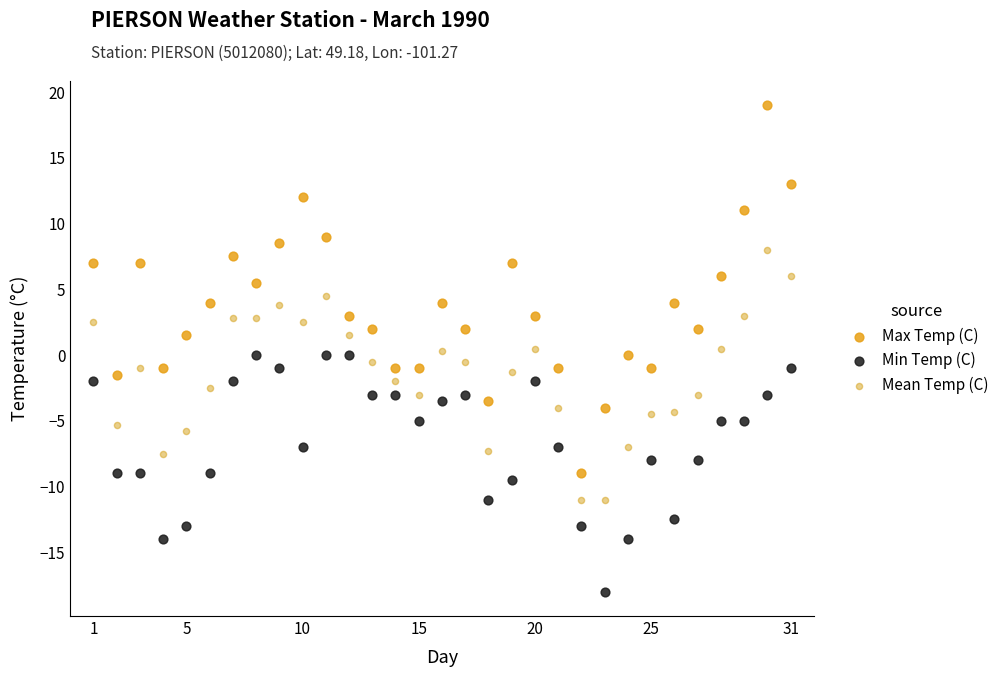

Which series reaches the minimum Y coordinate?

Min Temp (C)